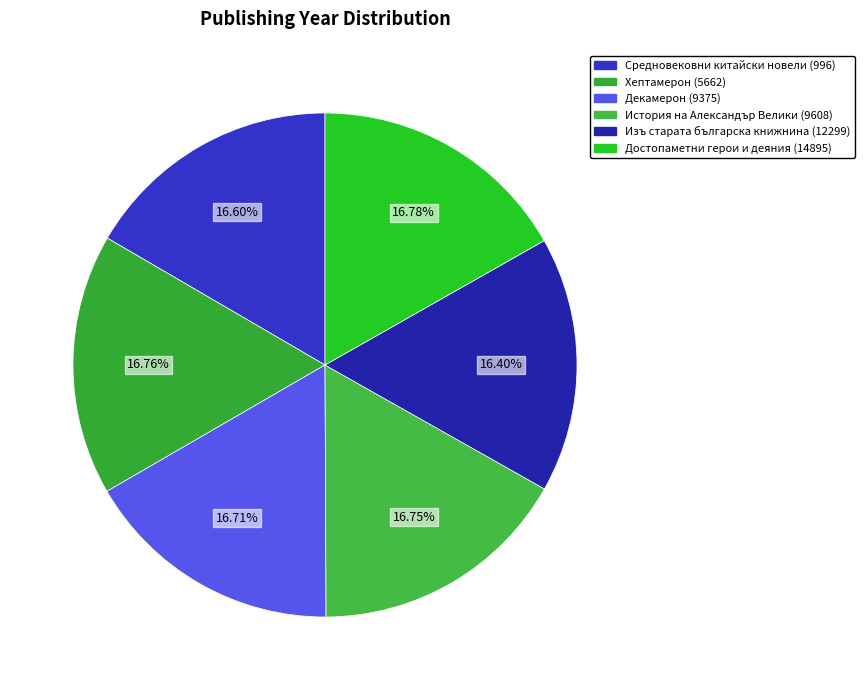

Count the number of slices in the pie.

6